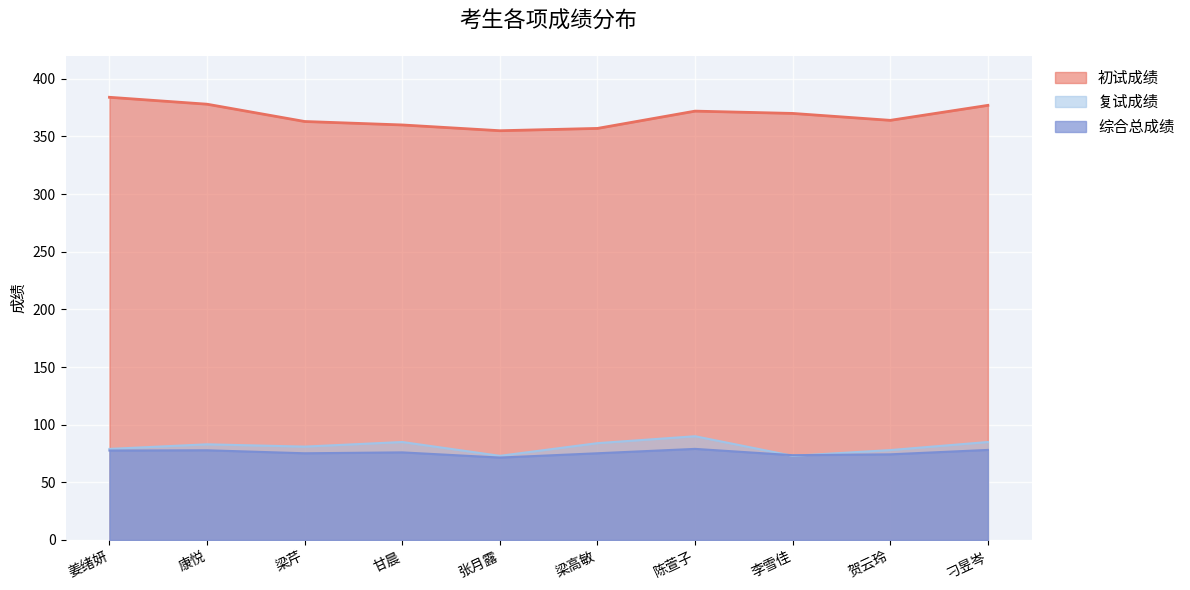

Where does the 复试成绩 series first go above 83?

甘晨